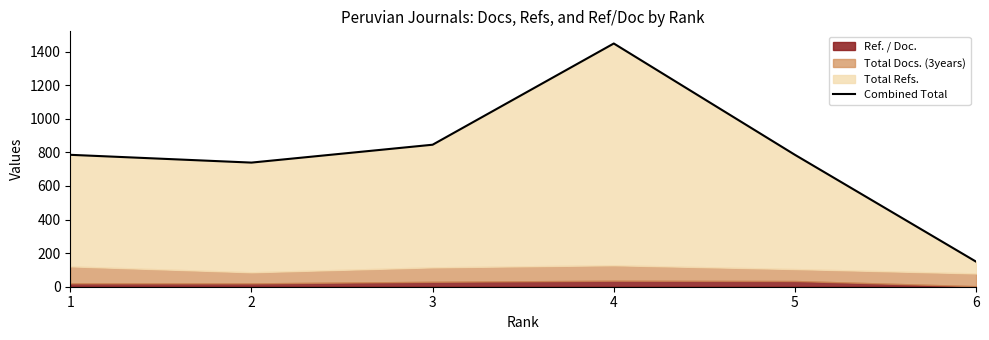

What is the difference between the second highest and minimum values?

696.2